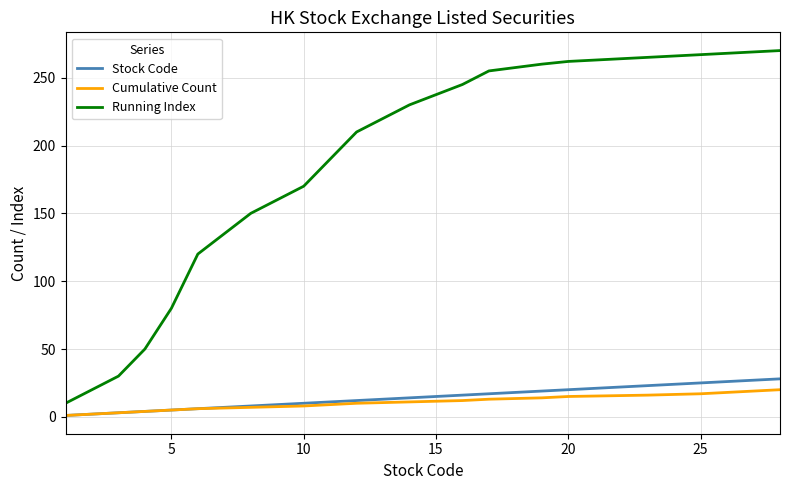

True or false: Running Index and Stock Code intersect in this chart.

False